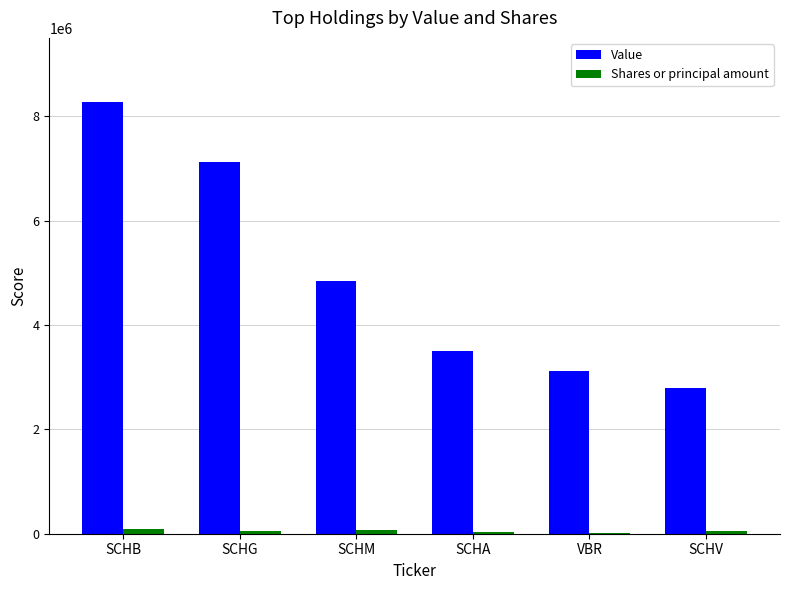

At which category is the sum across all series the highest?

SCHB